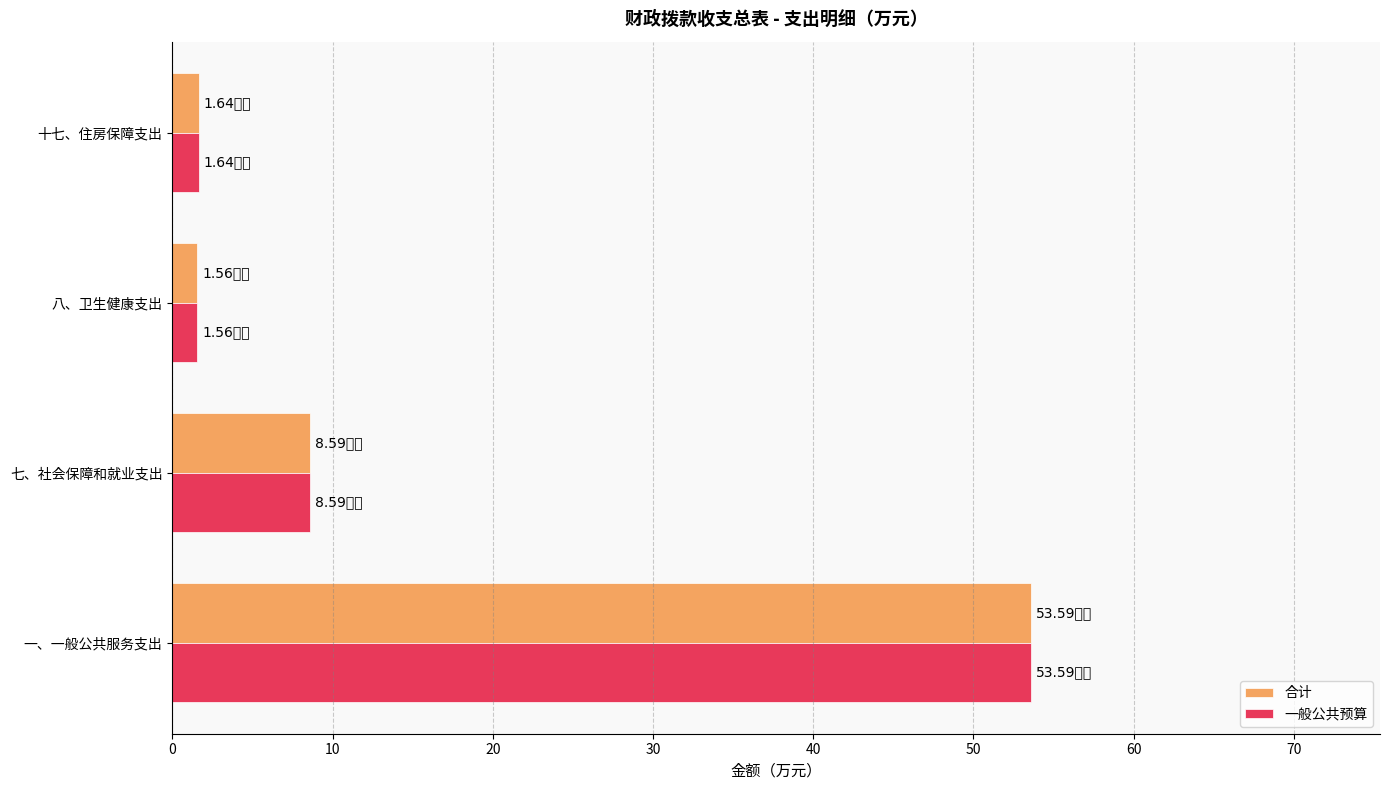

At which label is 合计 closest to 27?

七、社会保障和就业支出